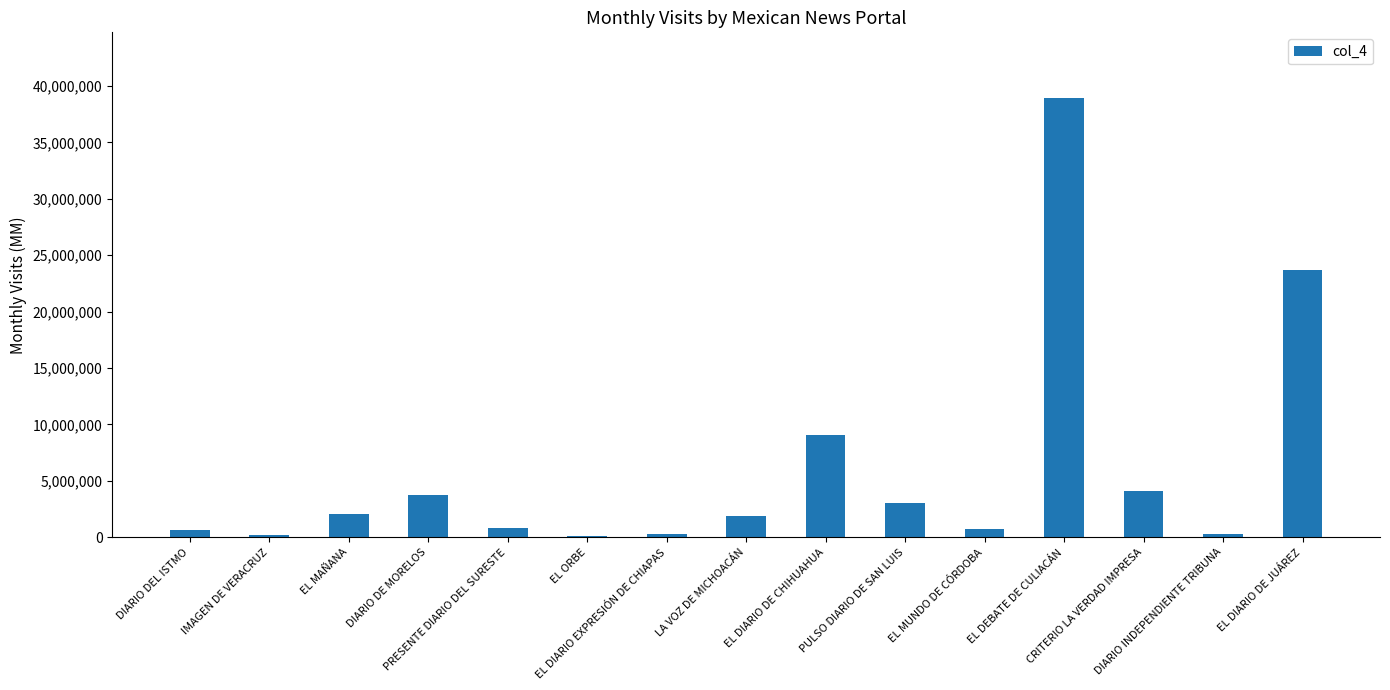

What is the average value?

5970386